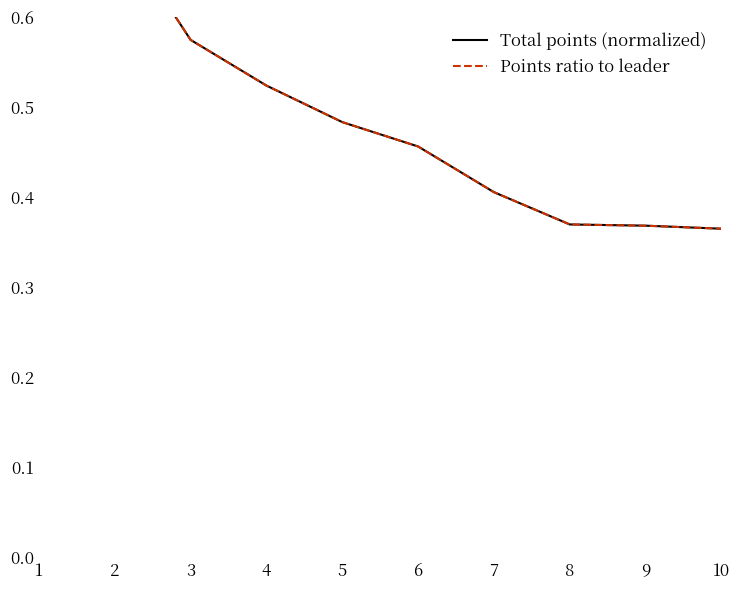

At how many categories does at least one series exceed 0?

10